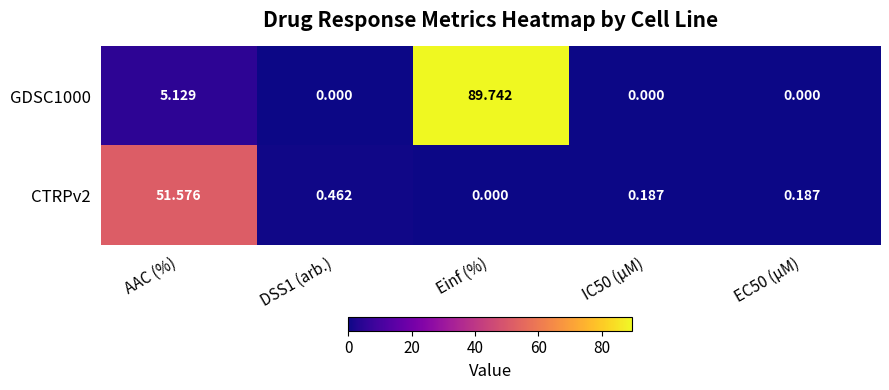

Which category has the highest value in the CTRPv2 series?

AAC (%)